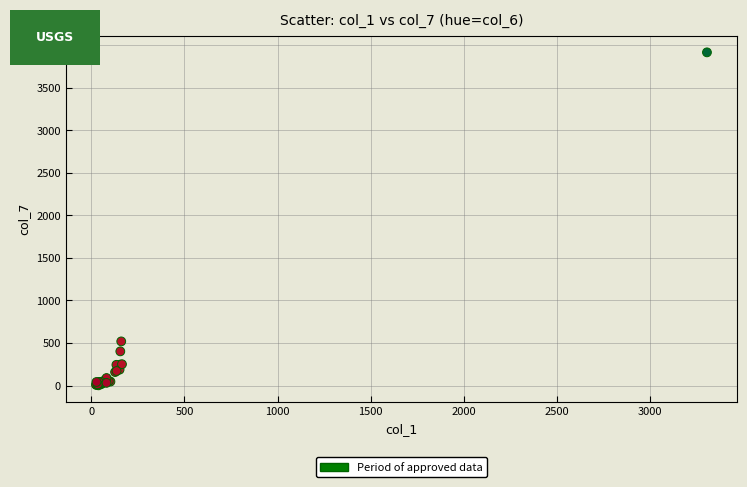

What Y value in the scatter plot is closest to 1958?

519